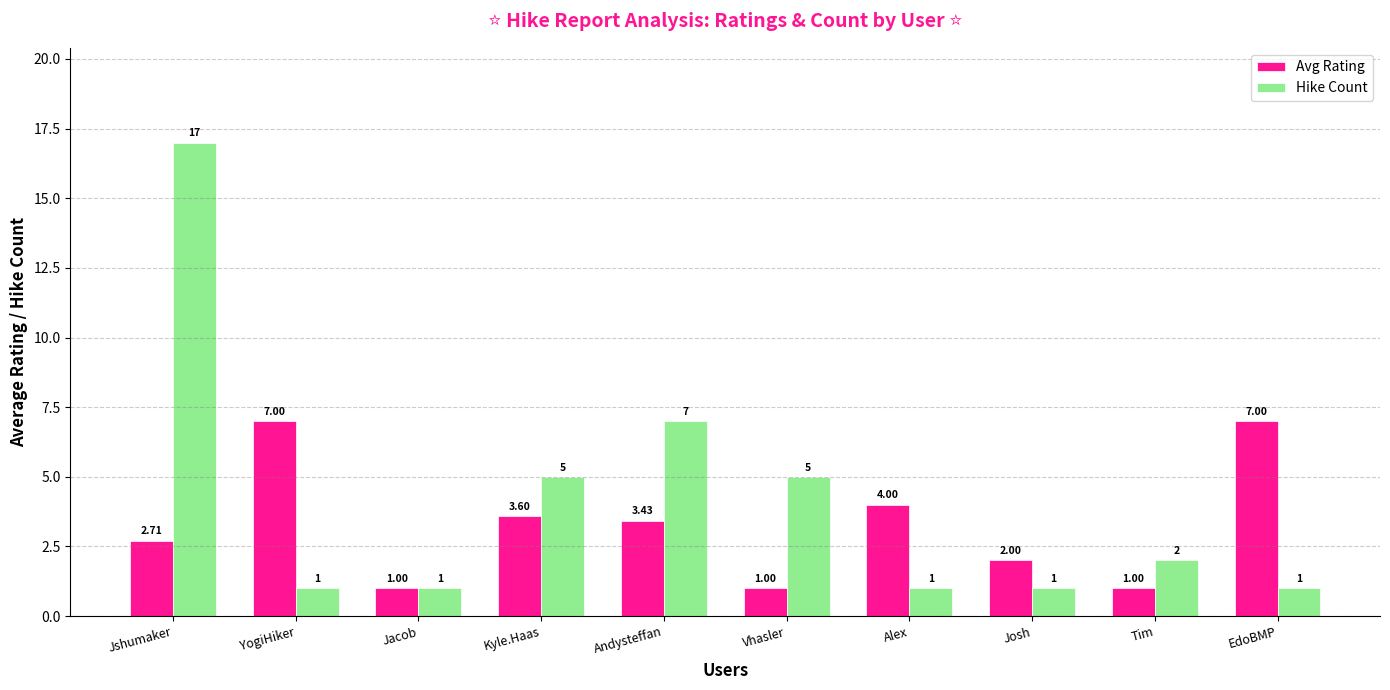

What is the difference between the maximum and minimum values in the Hike Count series?

16.0